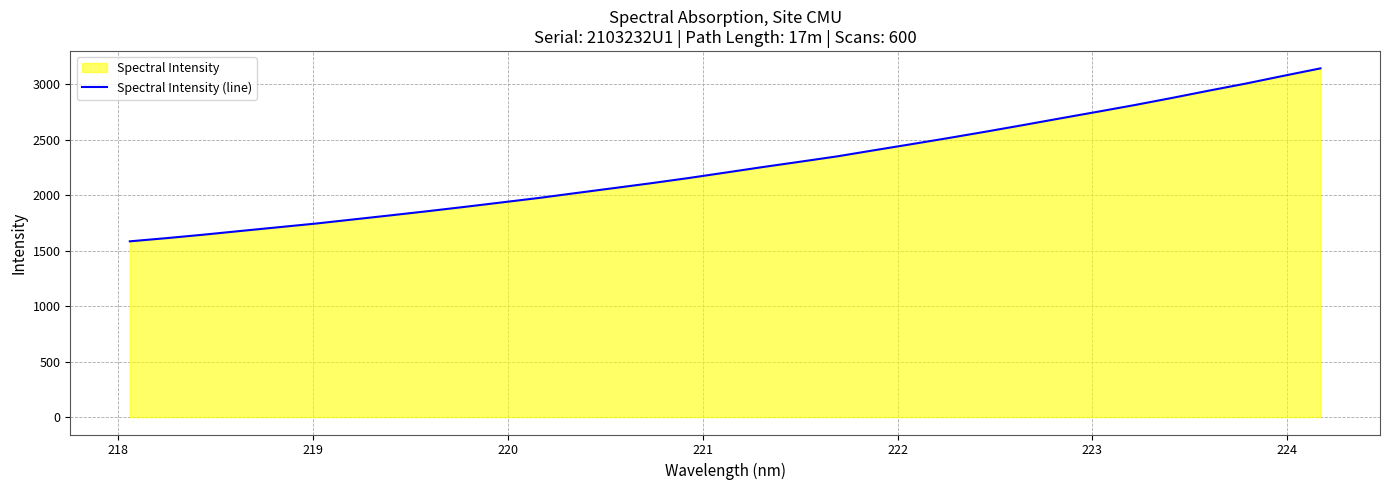

What is the minimum value shown in the chart?

1584.7